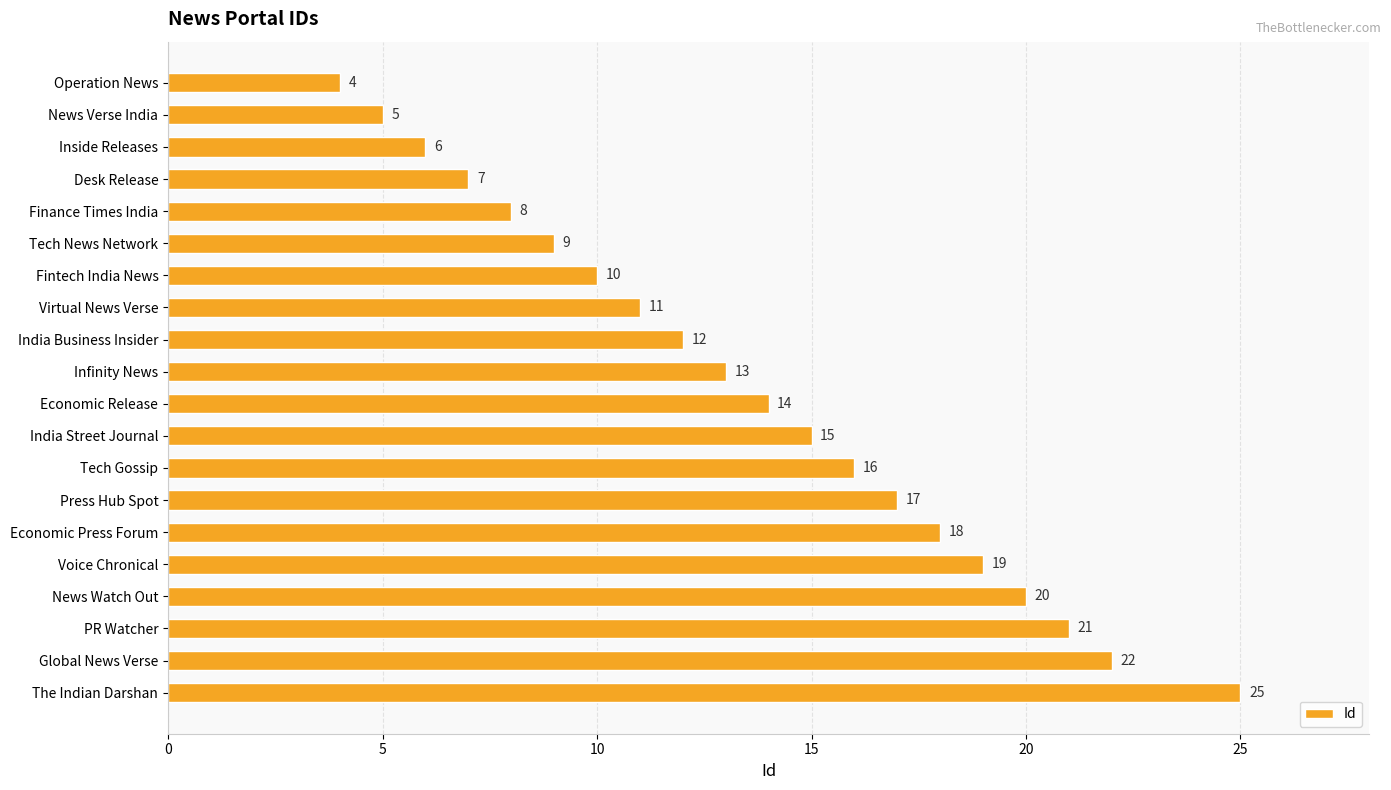

What is the sum of all values?

272